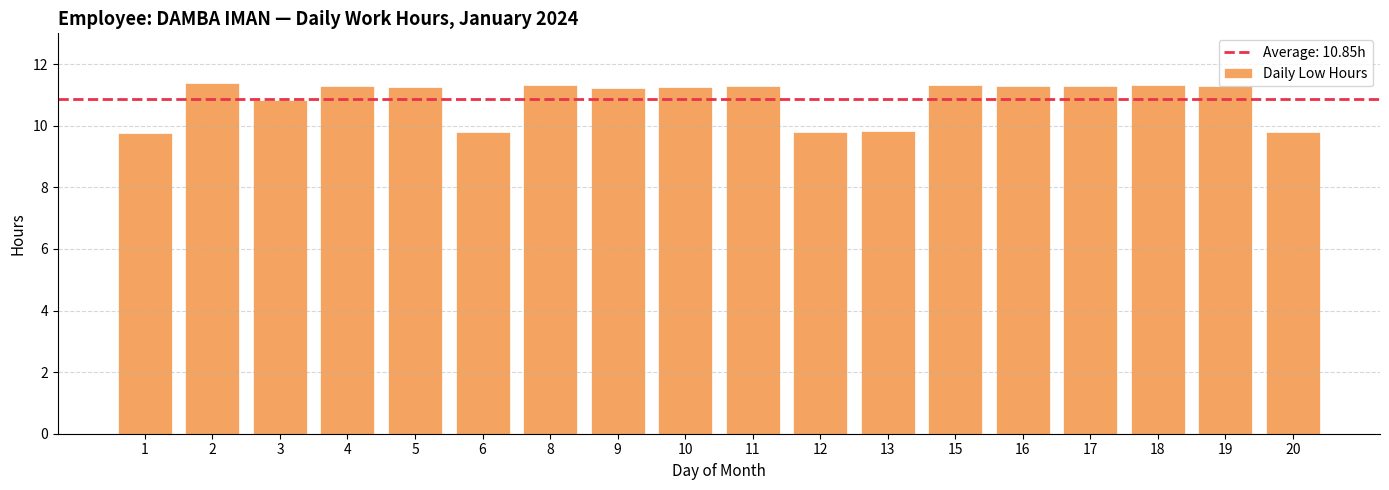

What is the ratio of the value at 17 to the value at 15?

1.0